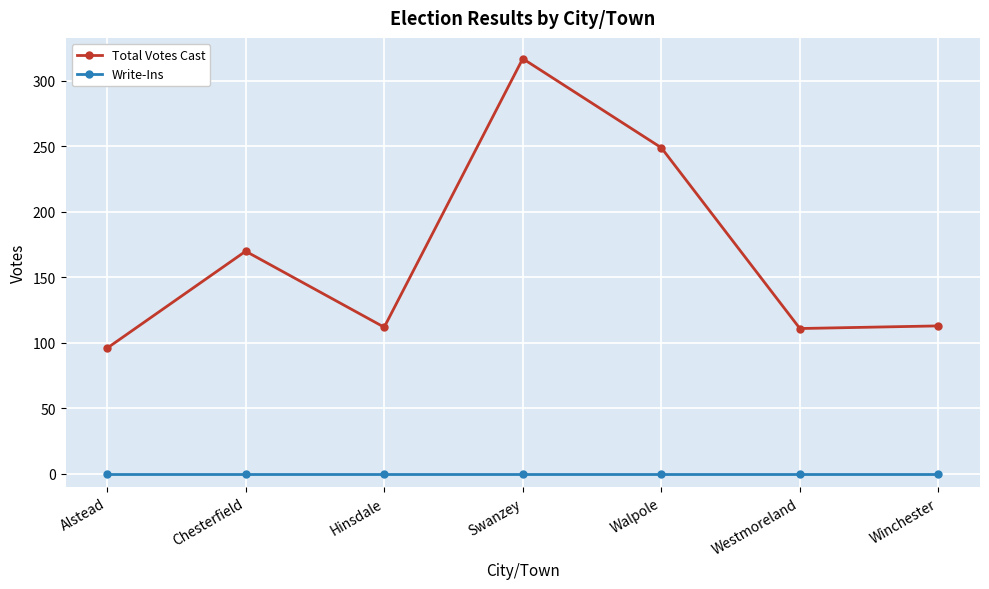

At which category is the sum across all series the highest?

Swanzey